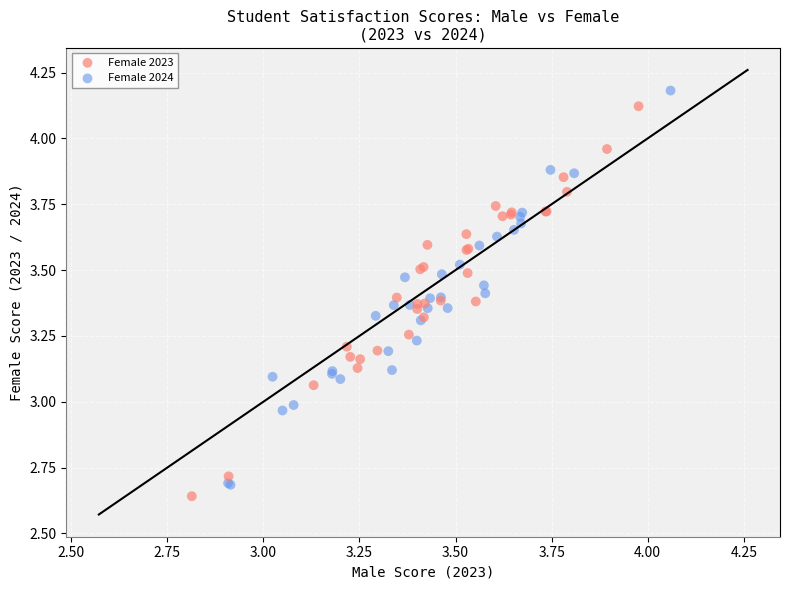

Which series has the widest spread of Y values?

Female 2024